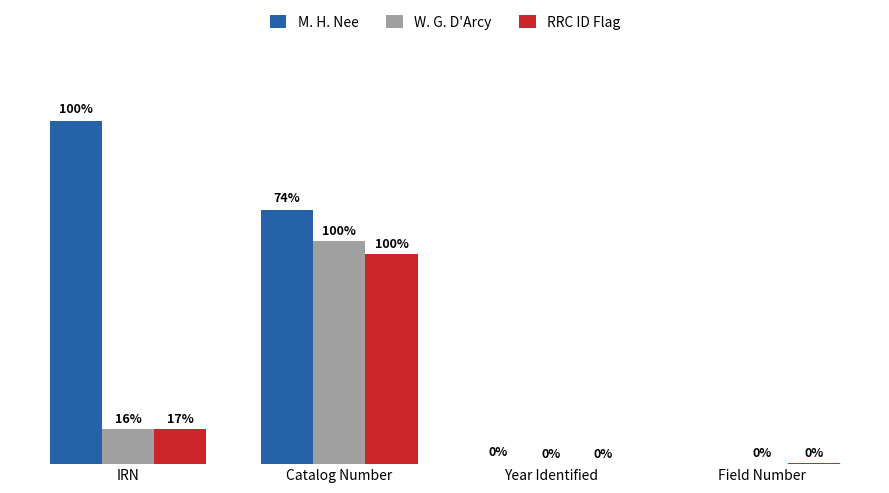

Does the chart contain stacked bars?

No